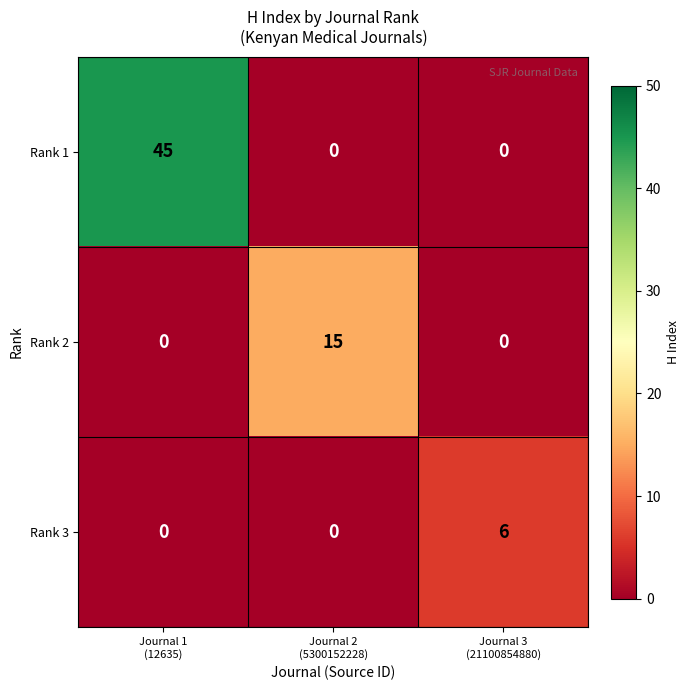

What is the difference between the maximum and minimum values in the Rank 1 series?

45